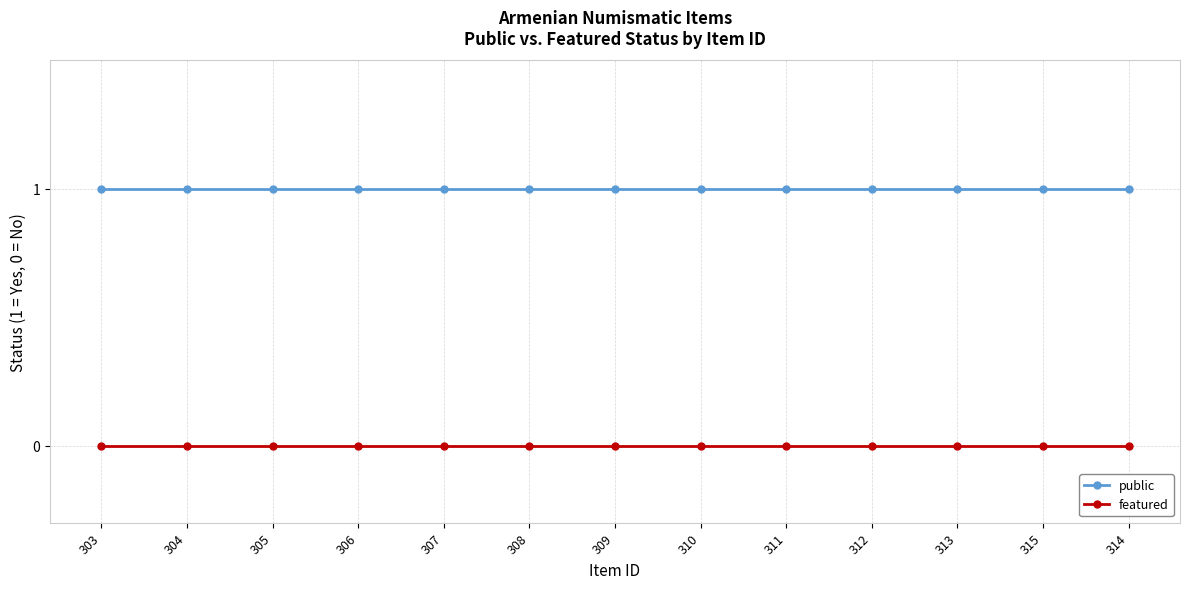

At how many categories does at least one series exceed 0?

13